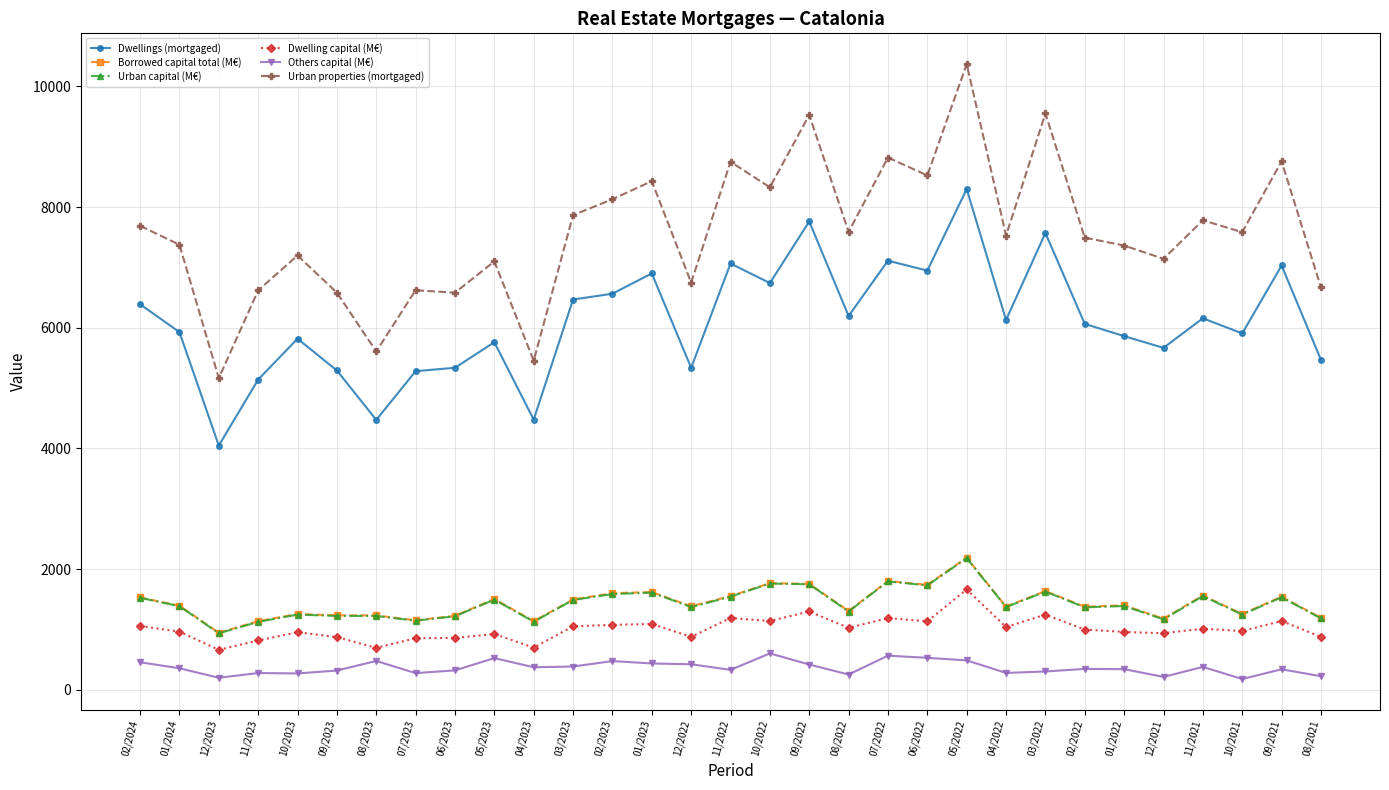

True or false: Dwellings (mortgaged) and Urban capital (M€) intersect in this chart.

False